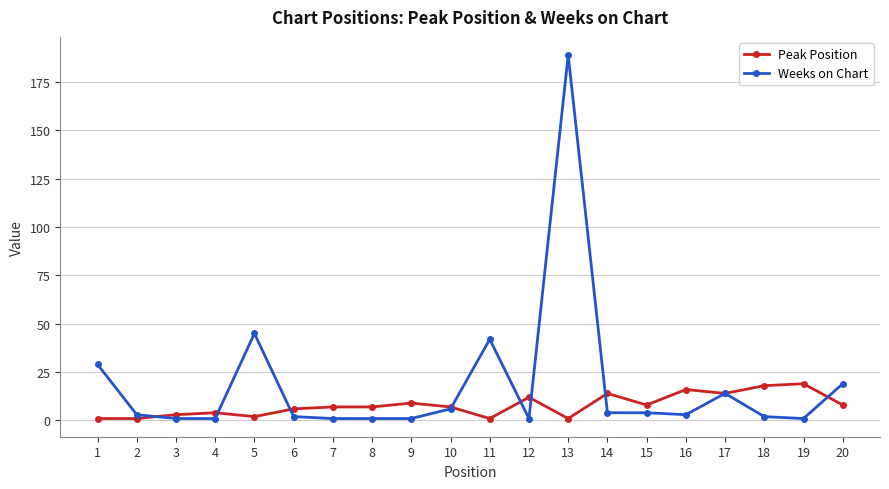

Which series has the largest range (max minus min)?

Weeks on Chart